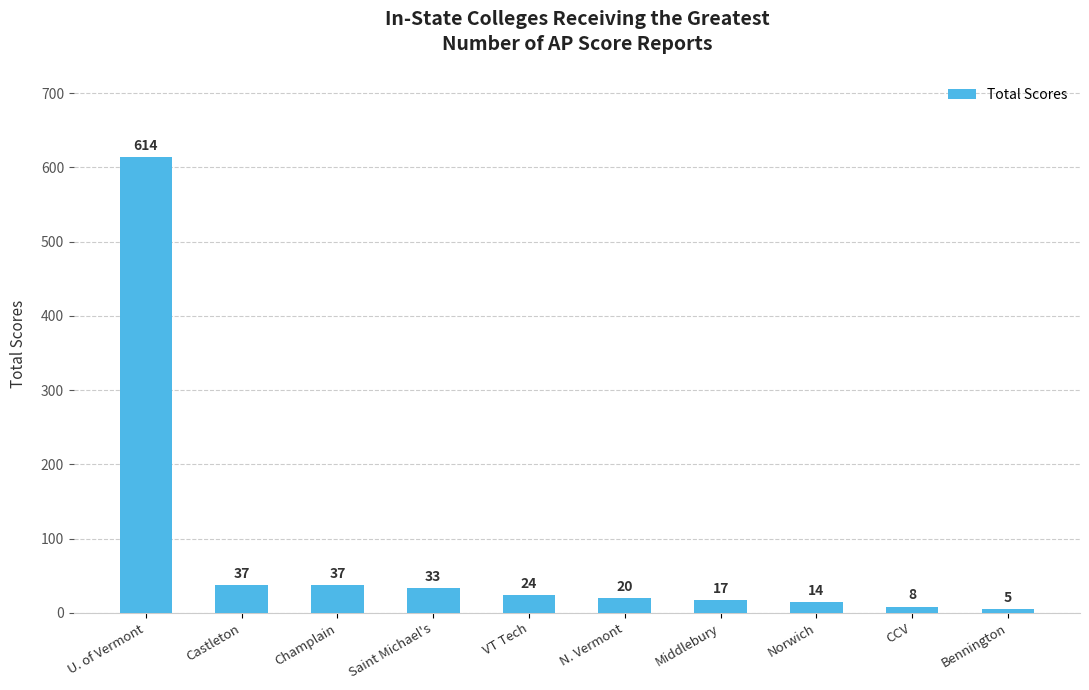

Does the chart contain stacked bars?

No